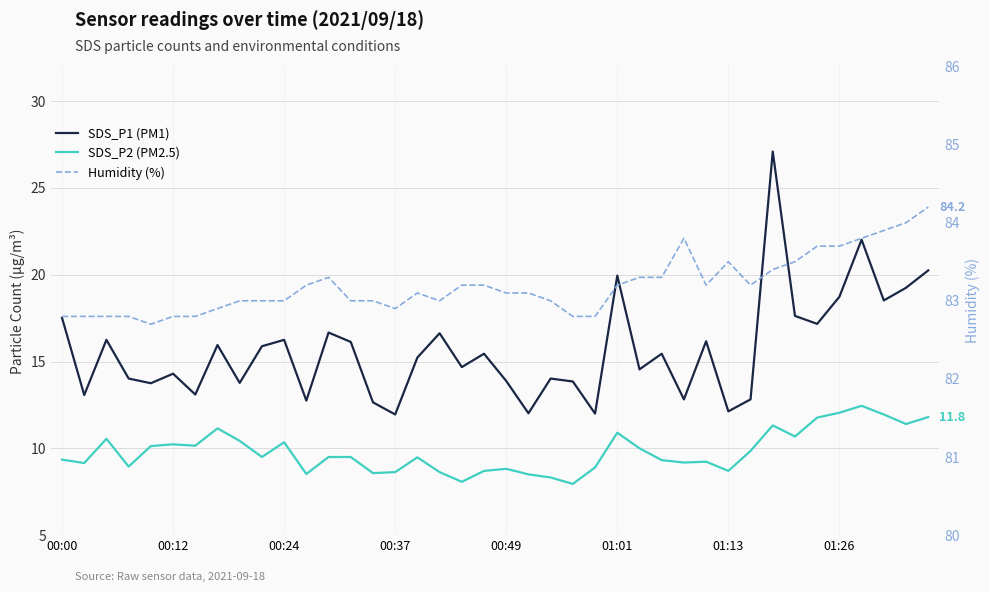

Reading left to right, transcribe all the data shown in this chart.

SDS_P1 (PM1): 17.5	13.1	16.2	14.0	13.8	14.3	13.1	15.9	13.8	15.9	16.2	12.8	16.7	16.1	12.7	11.9	15.2	16.6	14.7	15.4	13.9	12.0	14.0	13.8	12.0	19.9	14.6	15.4	12.8	16.2	12.1	12.8	27.1	17.6	17.2	18.7	22.0	18.5	19.2	20.2
SDS_P2 (PM2.5): 9.3	9.2	10.6	8.9	10.1	10.2	10.2	11.2	10.4	9.5	10.3	8.5	9.5	9.5	8.6	8.6	9.5	8.6	8.1	8.7	8.8	8.5	8.3	8.0	8.9	10.9	10.0	9.3	9.2	9.2	8.7	9.8	11.3	10.7	11.8	12.1	12.4	11.9	11.4	11.8
Humidity (%): 82.8	82.8	82.8	82.8	82.7	82.8	82.8	82.9	83.0	83.0	83.0	83.2	83.3	83.0	83.0	82.9	83.1	83.0	83.2	83.2	83.1	83.1	83.0	82.8	82.8	83.2	83.3	83.3	83.8	83.2	83.5	83.2	83.4	83.5	83.7	83.7	83.8	83.9	84.0	84.2